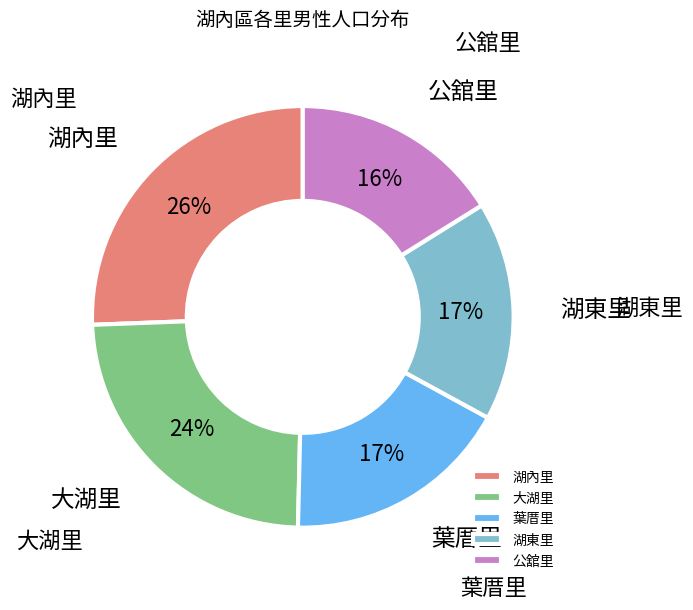

Which category has the smallest portion of the pie?

公舘里